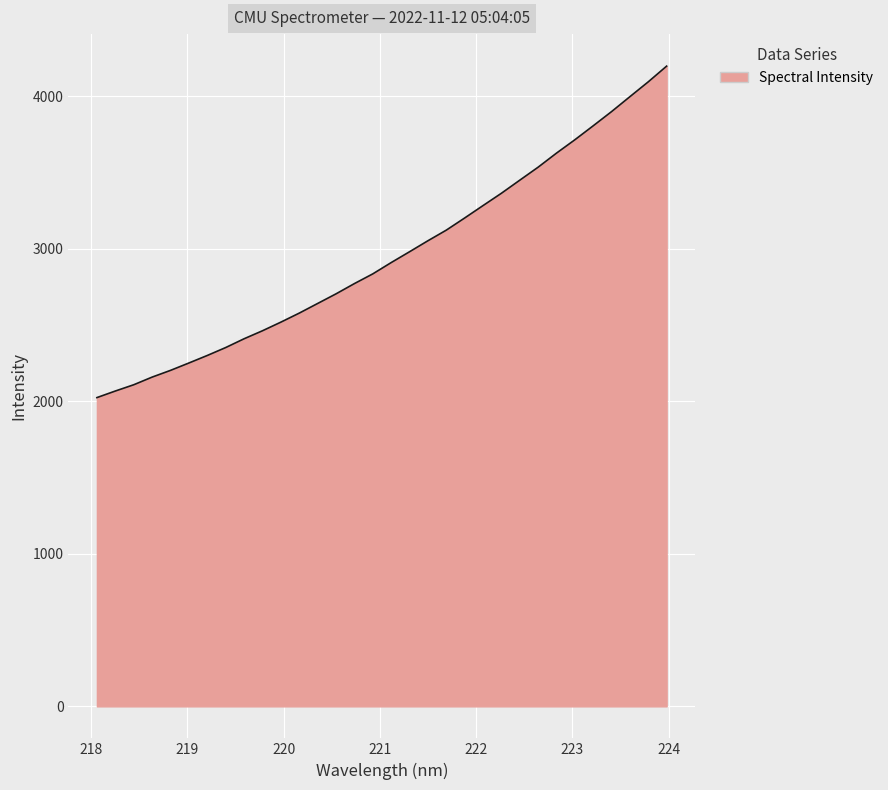

What is the maximum value shown in the chart?

4195.9